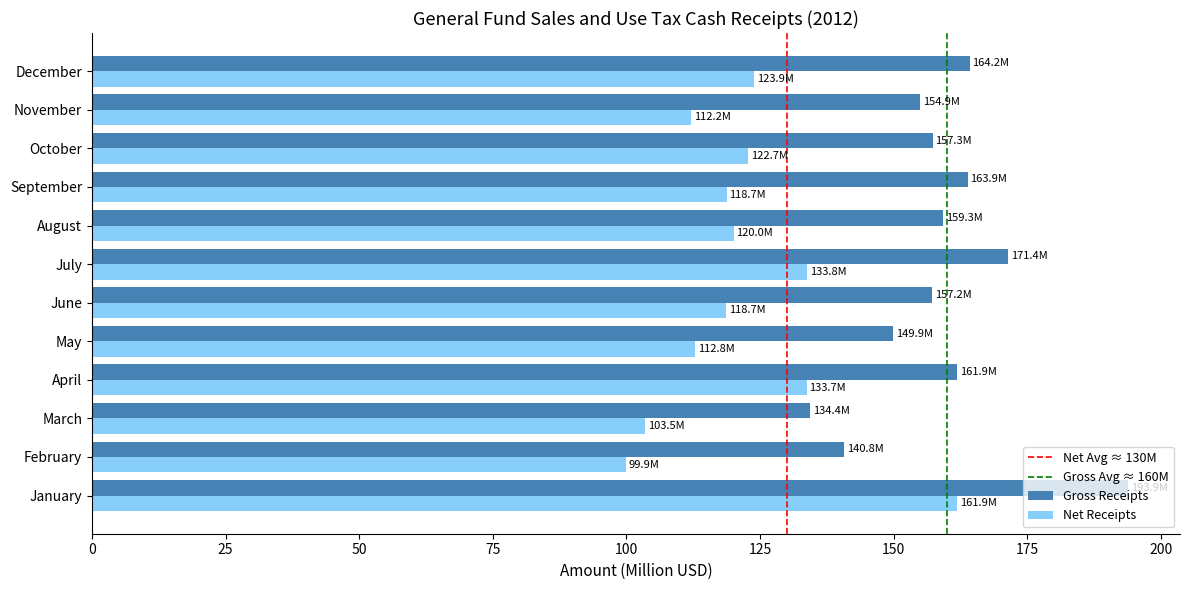

What is the lowest value of the Net Receipts series?

99.9